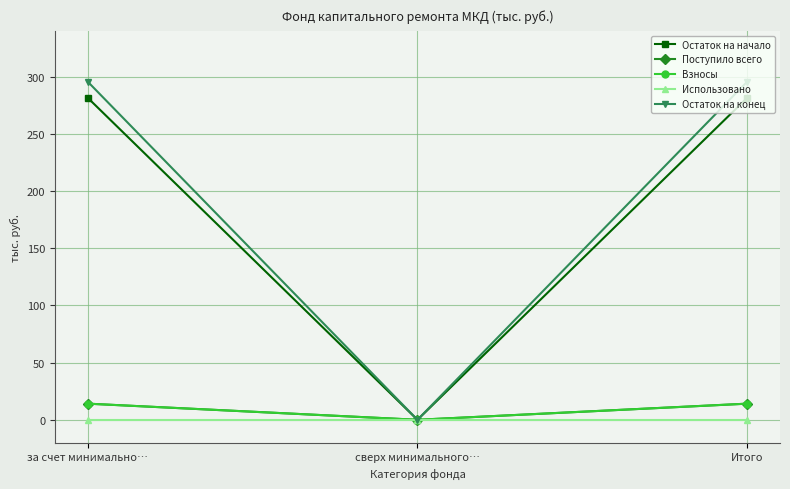

Is this an area chart (filled region under the line)?

No